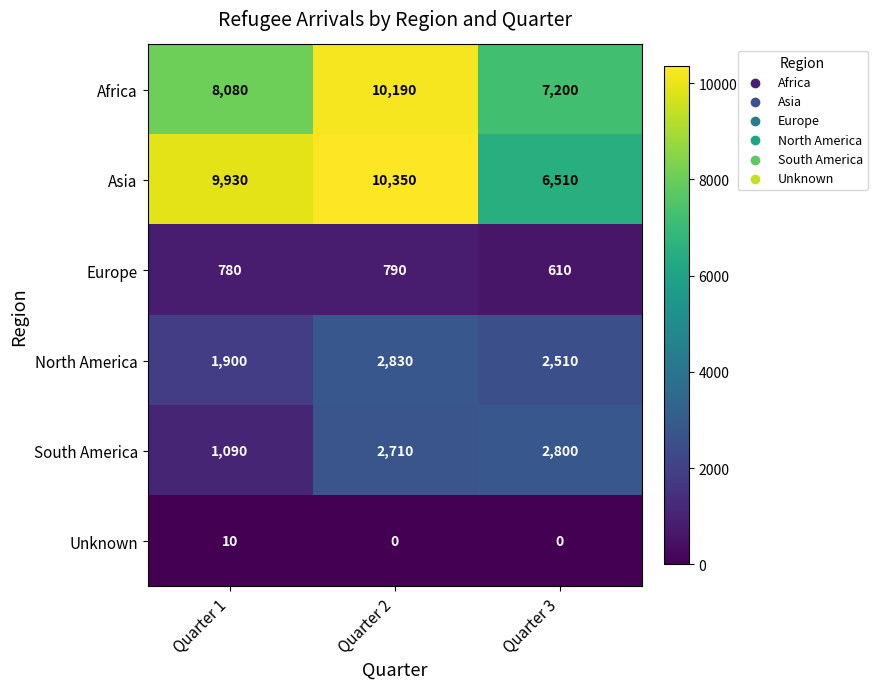

What is the total value across all series at Quarter 3?

19630